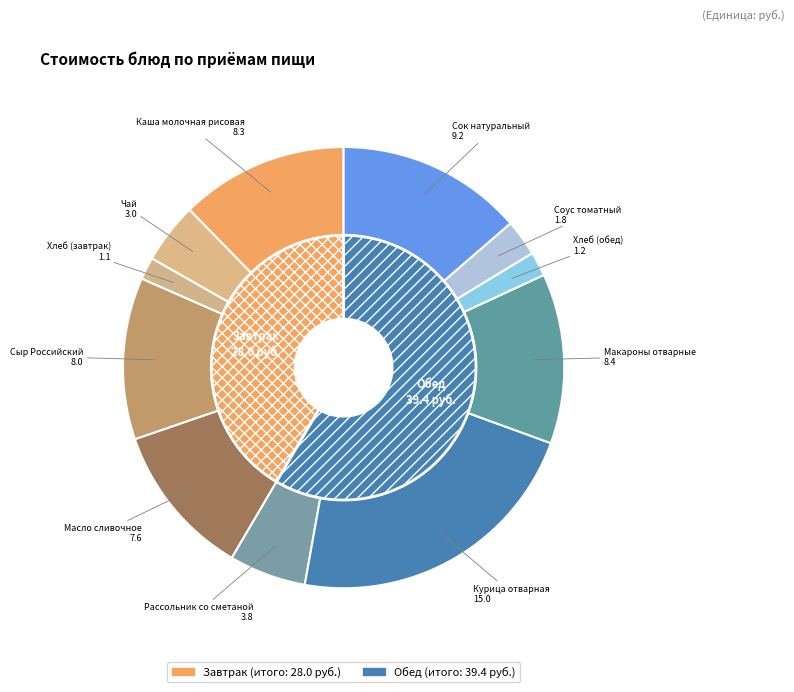

Count the number of slices in the pie.

11